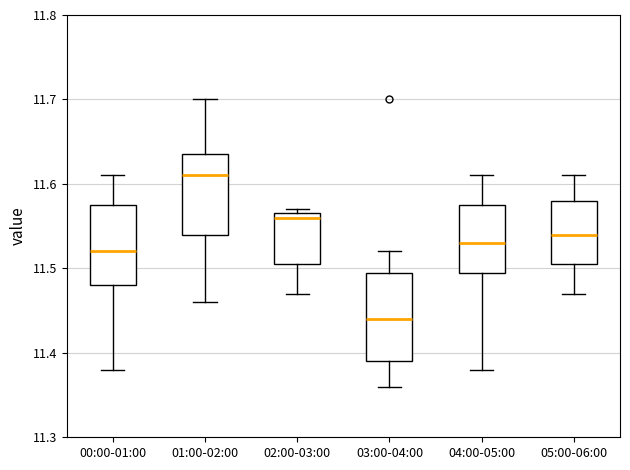

Which box's median line is the lowest?

03:00-04:00